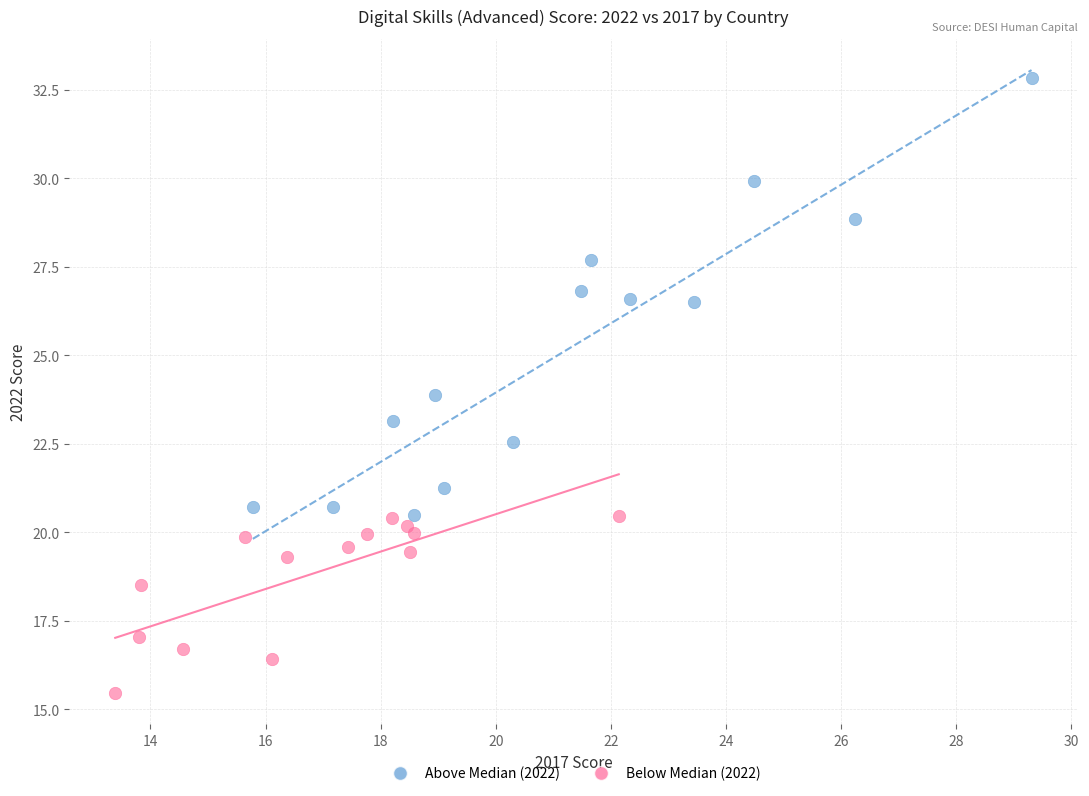

Which series reaches the maximum Y coordinate?

Above Median (2022)